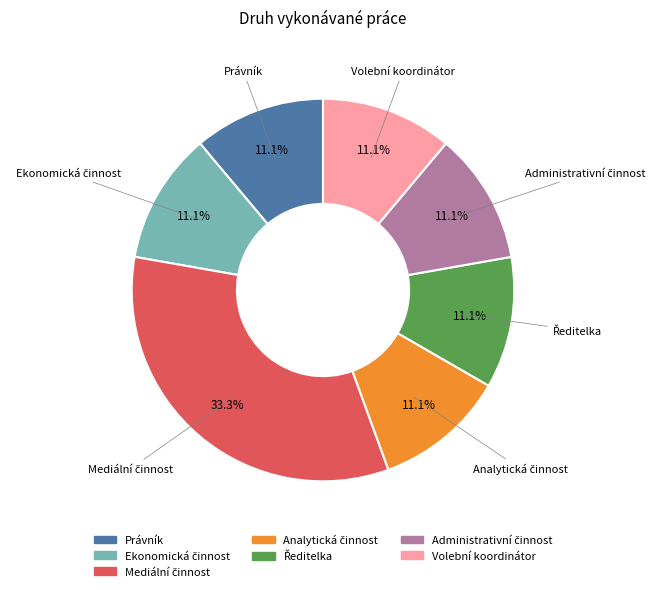

Count the number of slices in the pie.

7